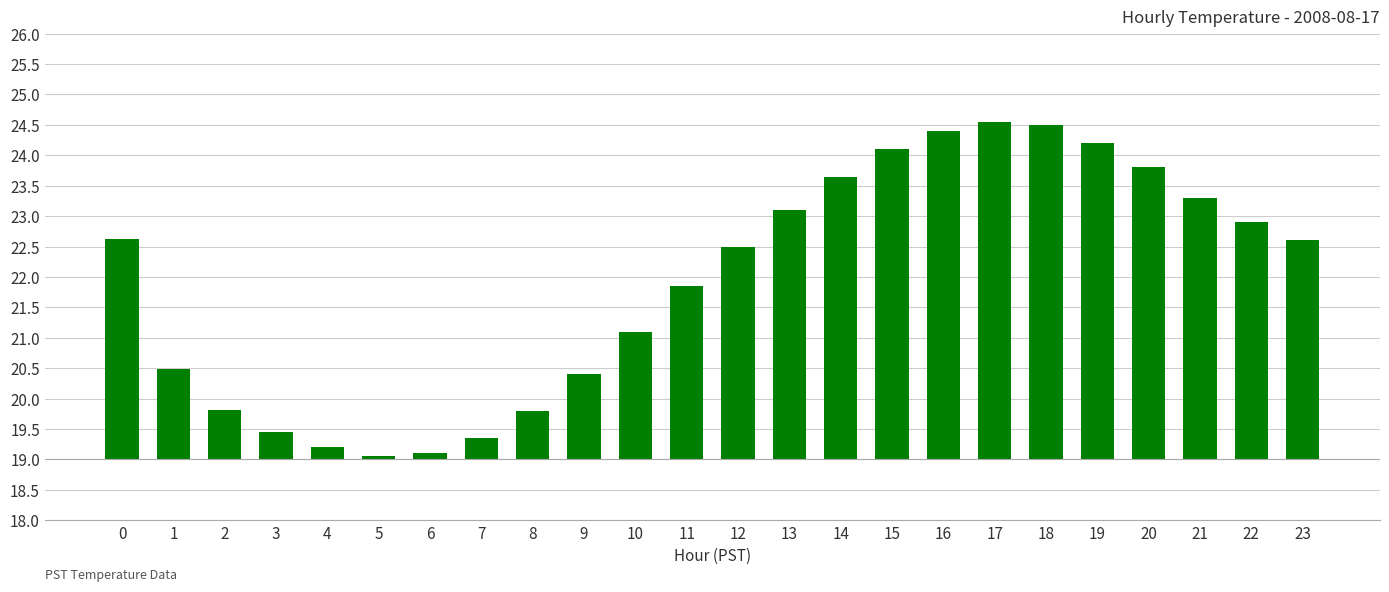

Which category has the highest value across all series?

17